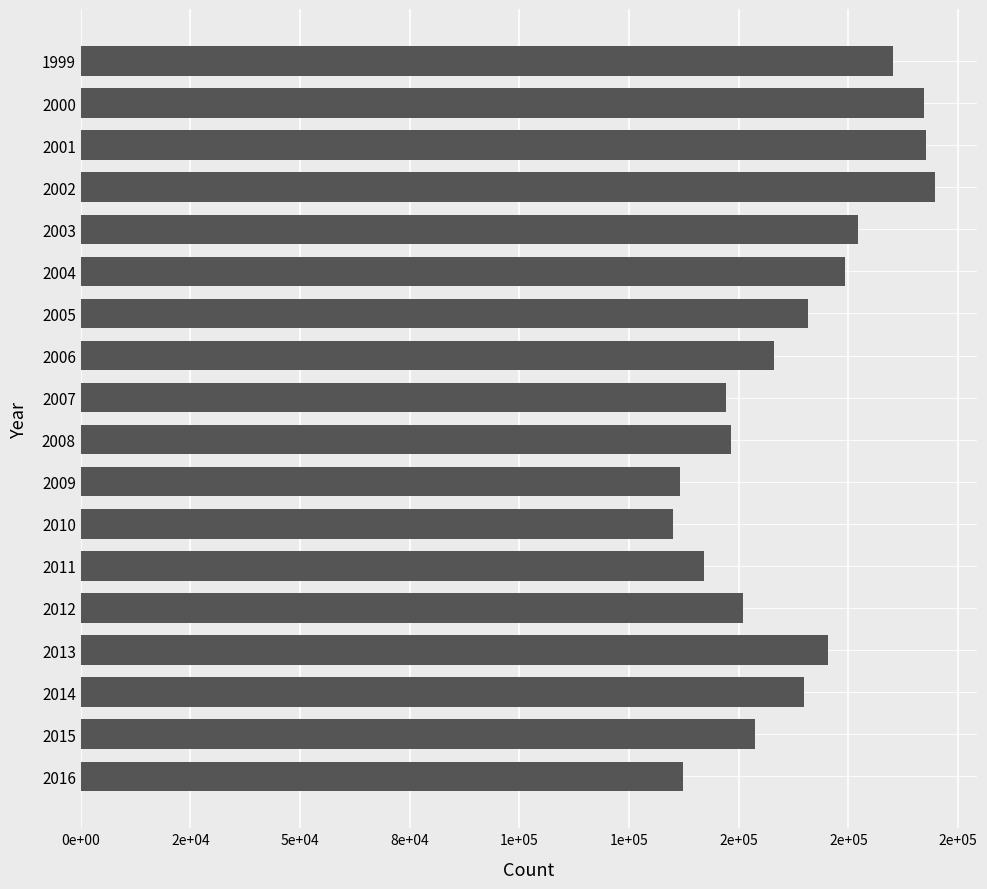

Does the chart contain any negative values?

No